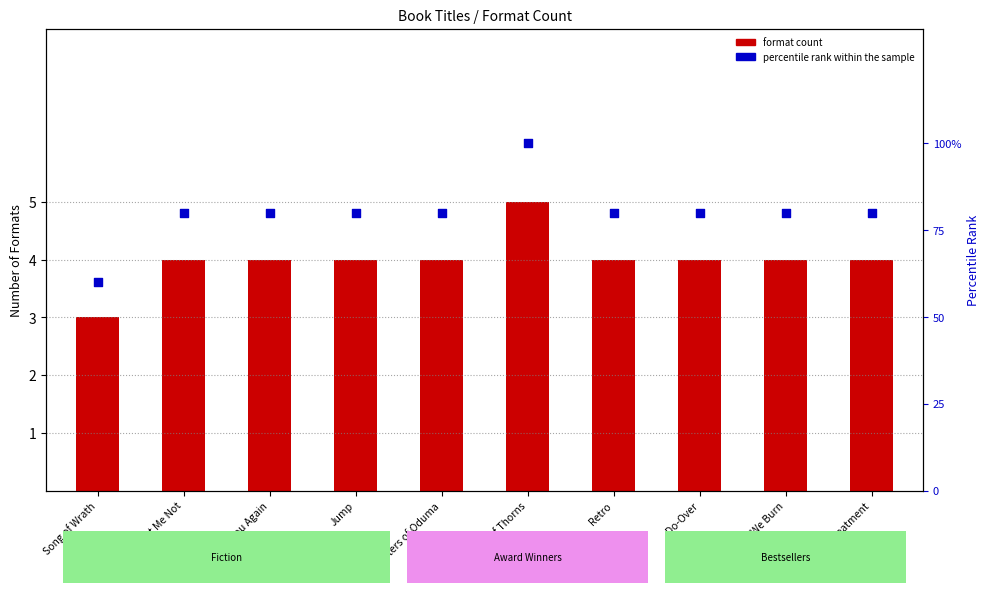

At which category is the sum across all series the highest?

Chain of Thorns